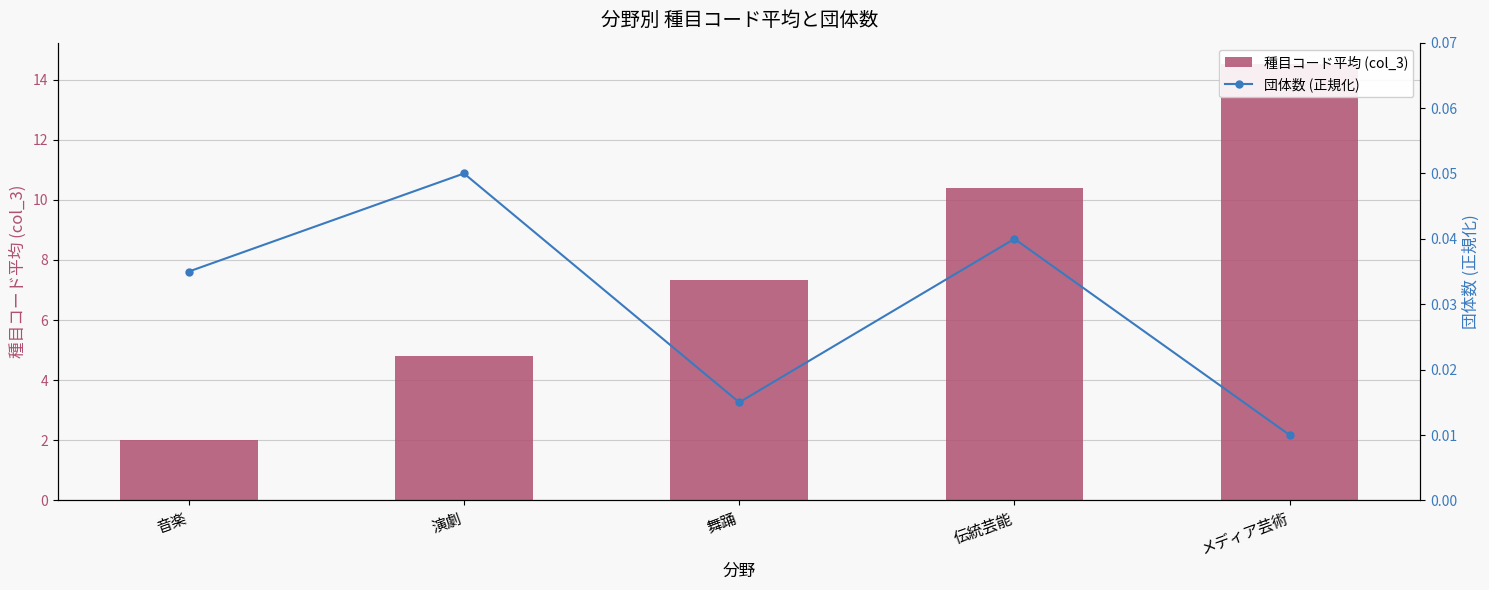

How many data points in 種目コード平均 (col_3) are above 7?

3